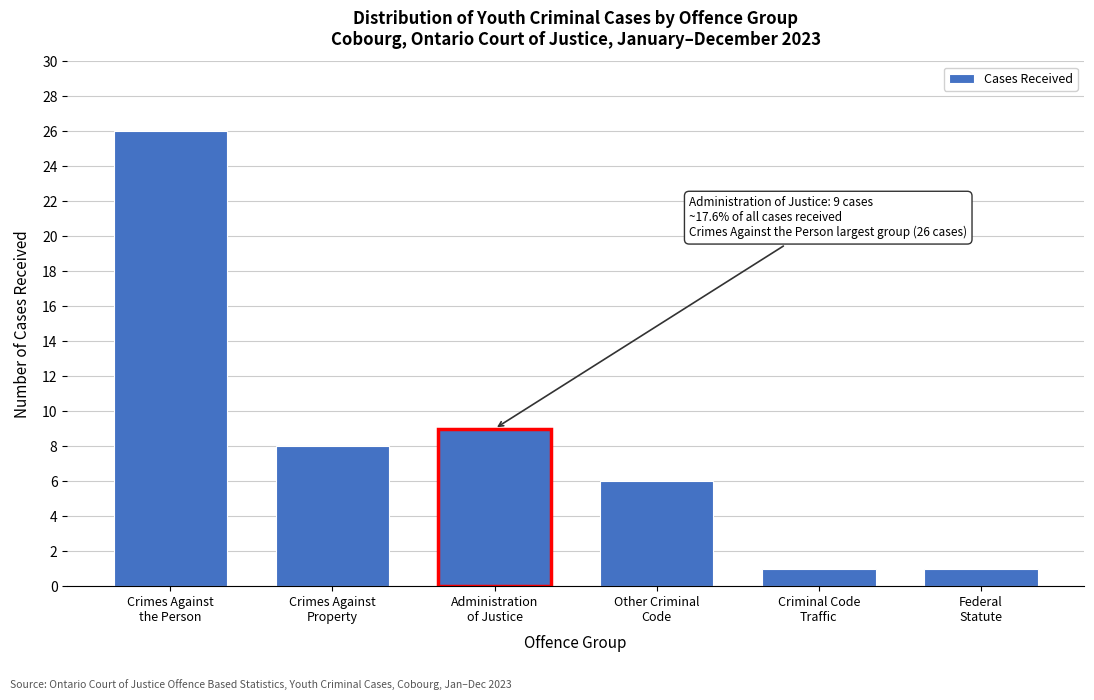

What is the maximum value shown in the chart?

26